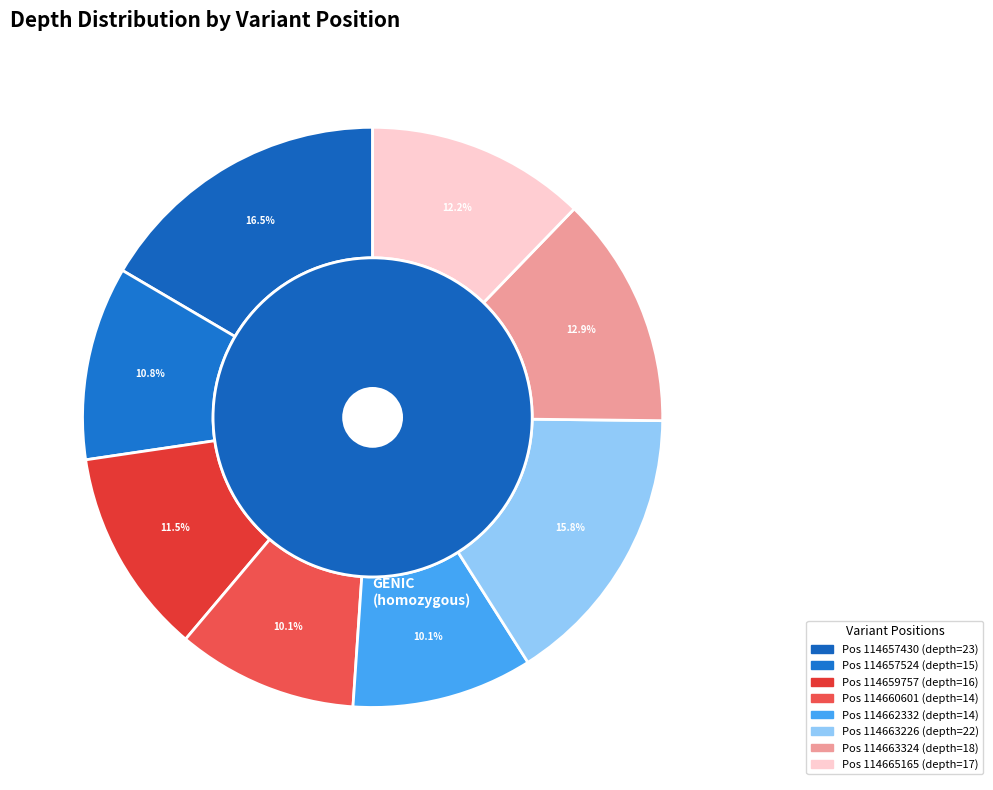

What percentage is the 114659757 slice, to the nearest percent?

12%